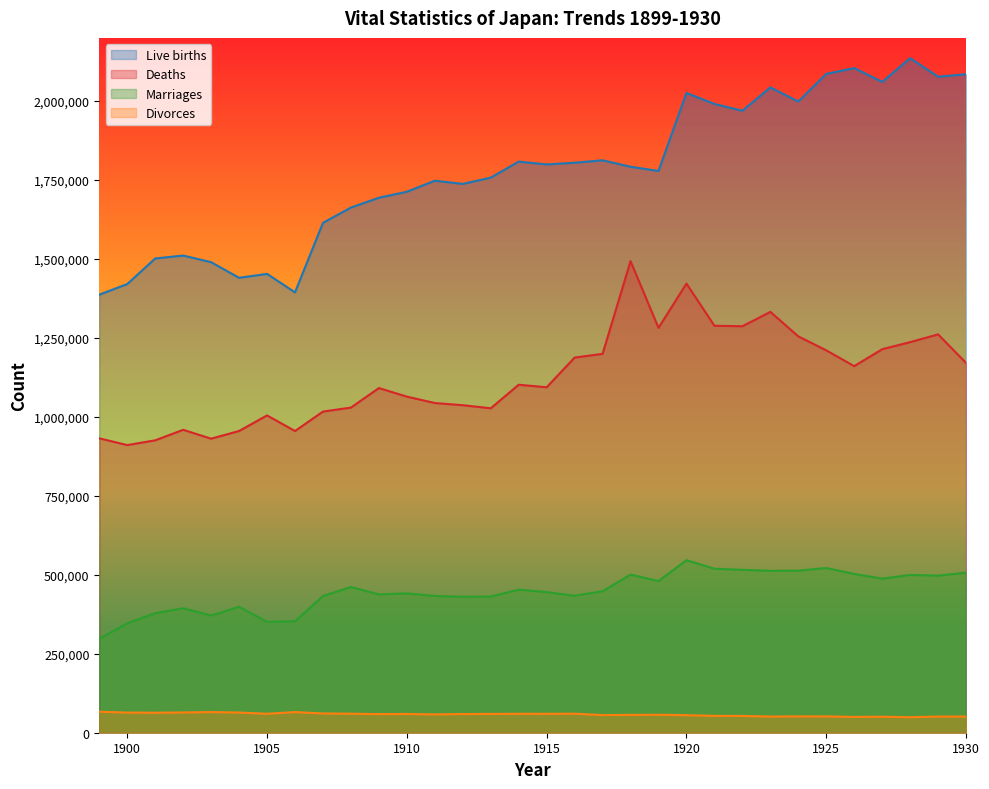

What is the difference between the maximum and minimum values in the Marriages series?

248835